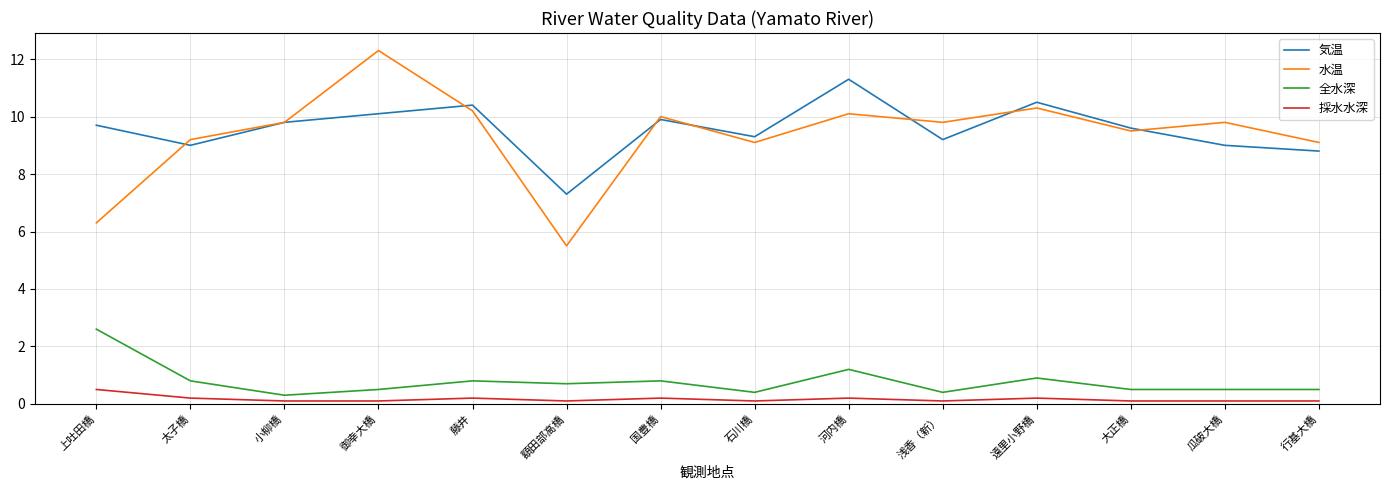

Which series has the largest total across all categories?

気温